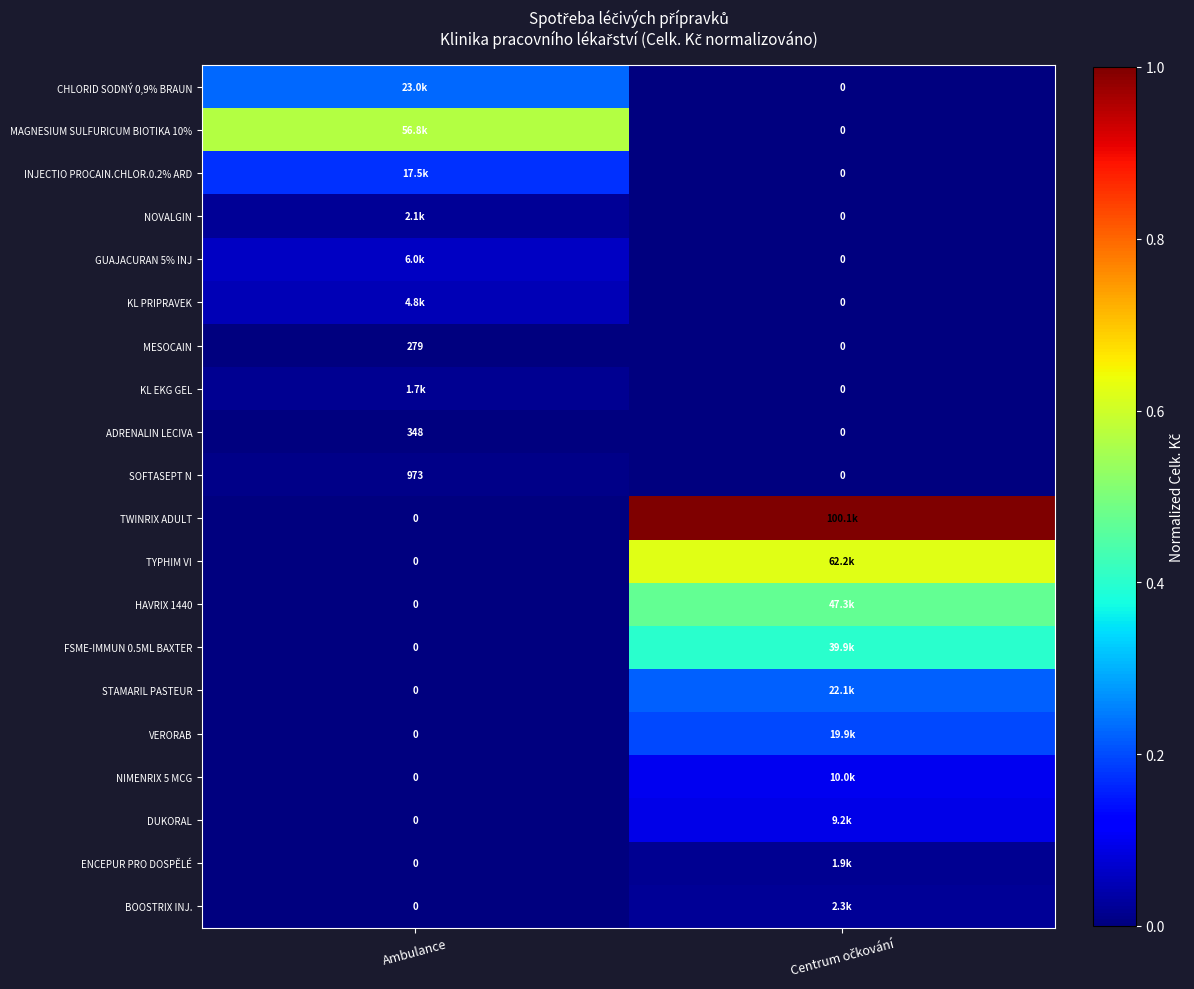

List the labels in order of STAMARIL PASTEUR value, largest first.

Centrum očkování, Ambulance